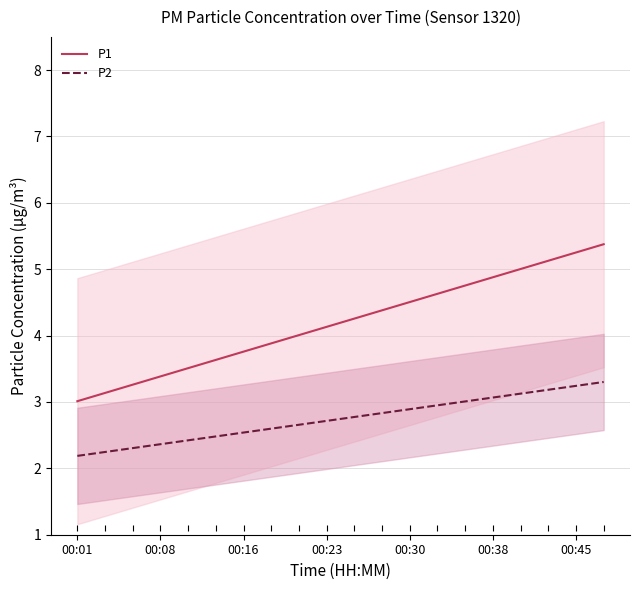

True or false: P1 and P2 intersect in this chart.

False